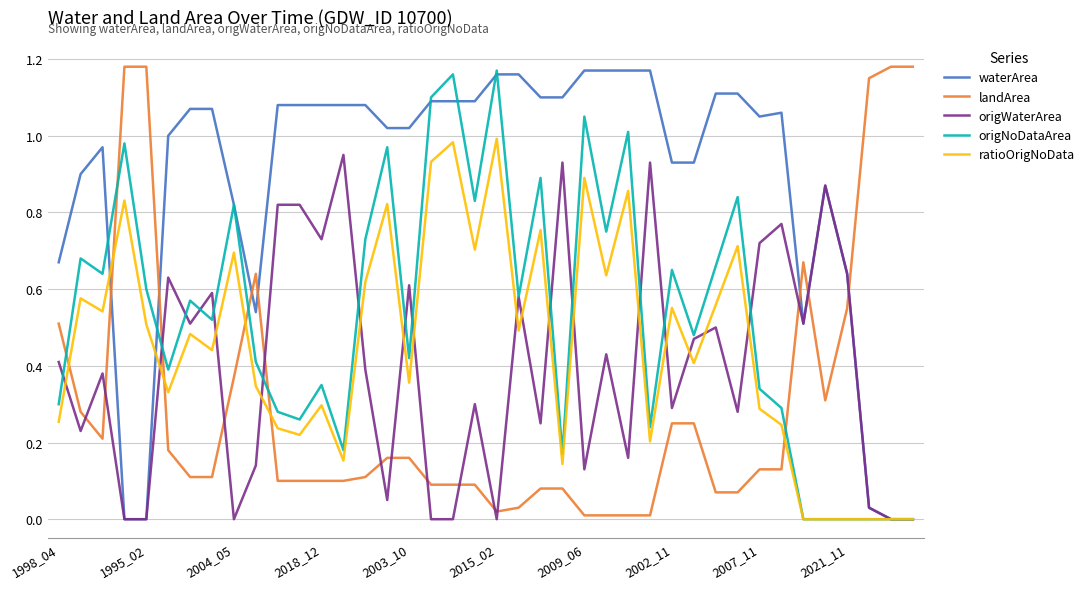

After their last crossing, which series has the higher values: origNoDataArea or landArea?

landArea